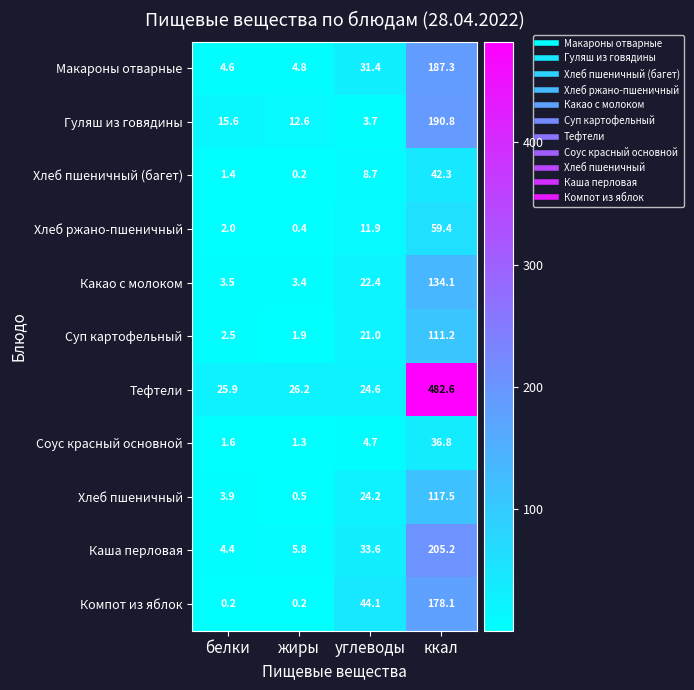

How many distinct data groups are displayed?

11